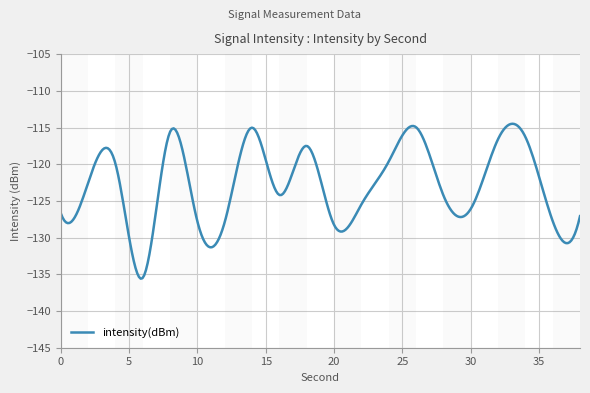

What is the difference between the maximum and minimum values?

21.1